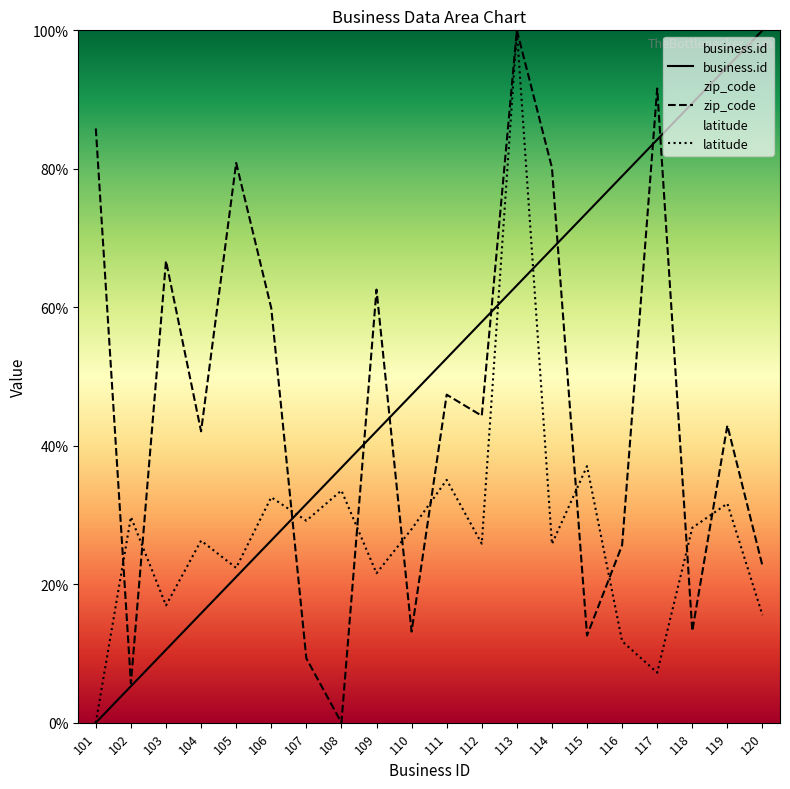

What is the total value across all series at 118?

130.9